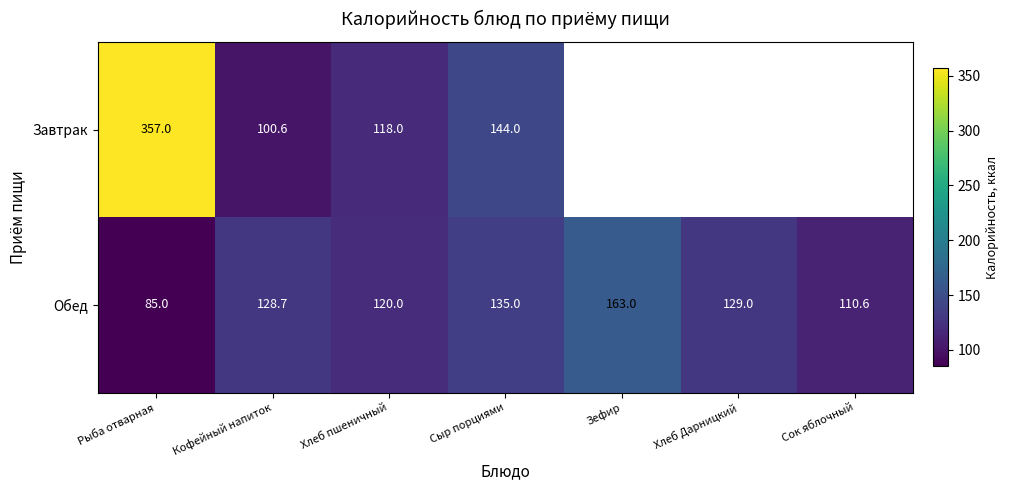

What is the minimum value for Обед?

85.0